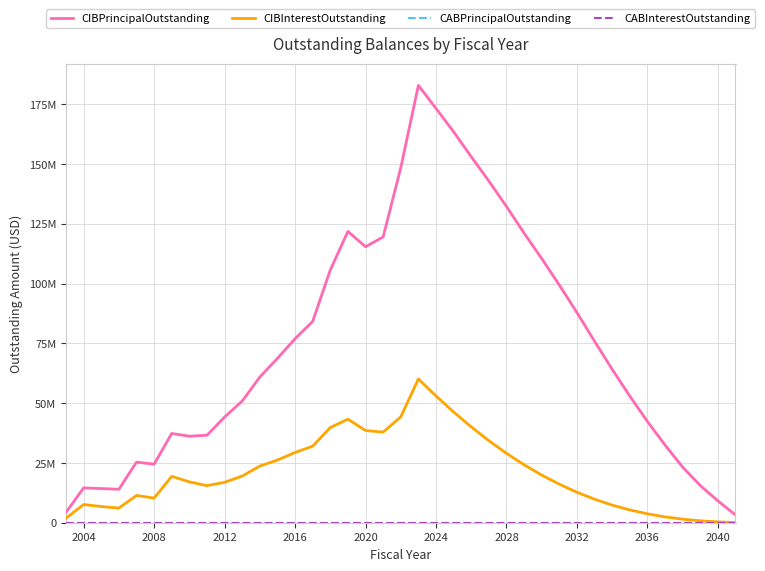

True or false: CABInterestOutstanding and CIBPrincipalOutstanding intersect in this chart.

False